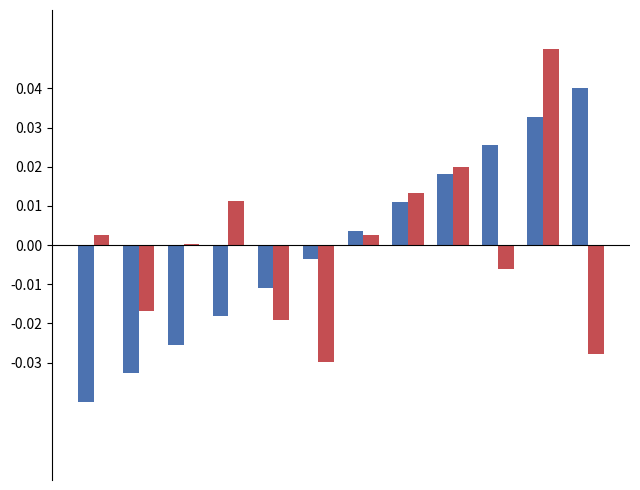

Are the bars horizontal?

No